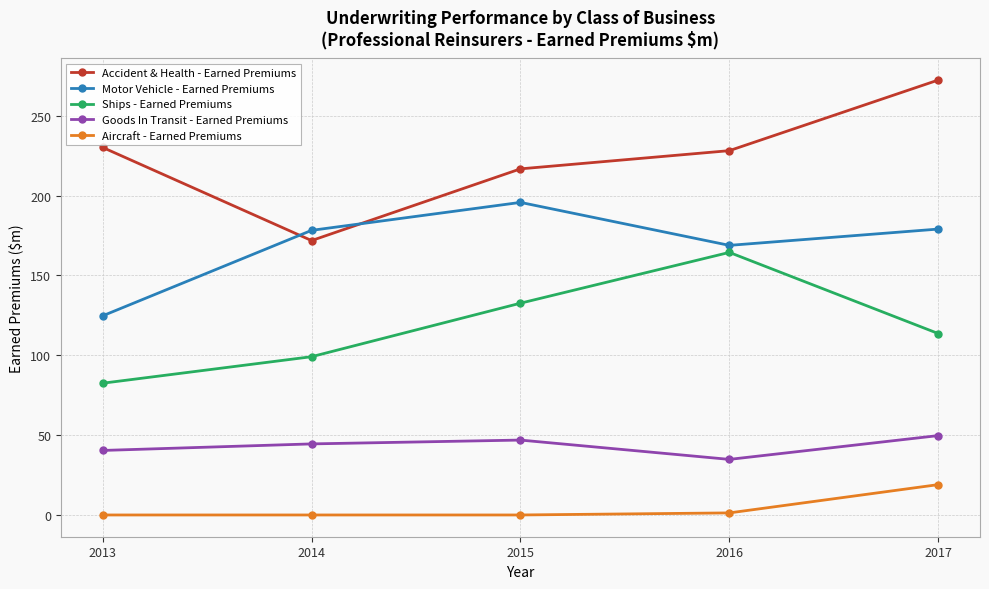

What is the total value across all series at 2017?

633.6